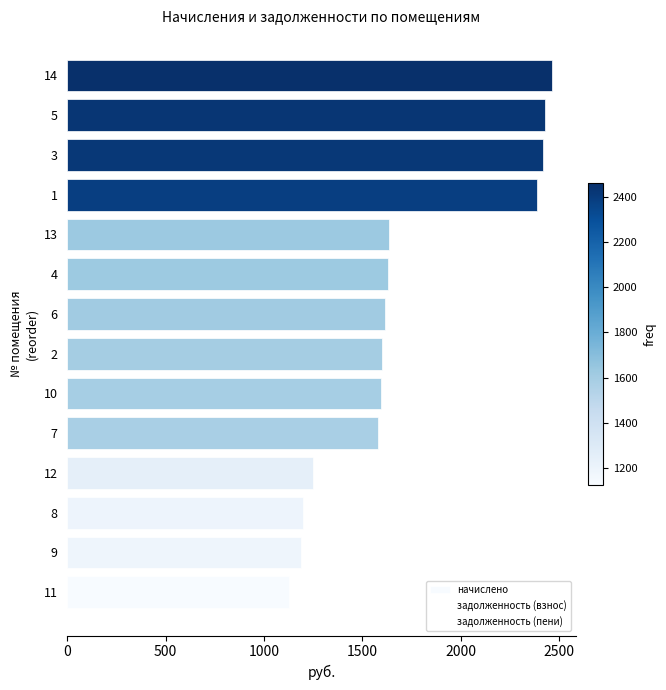

What value does the data have at 1?

2386.9